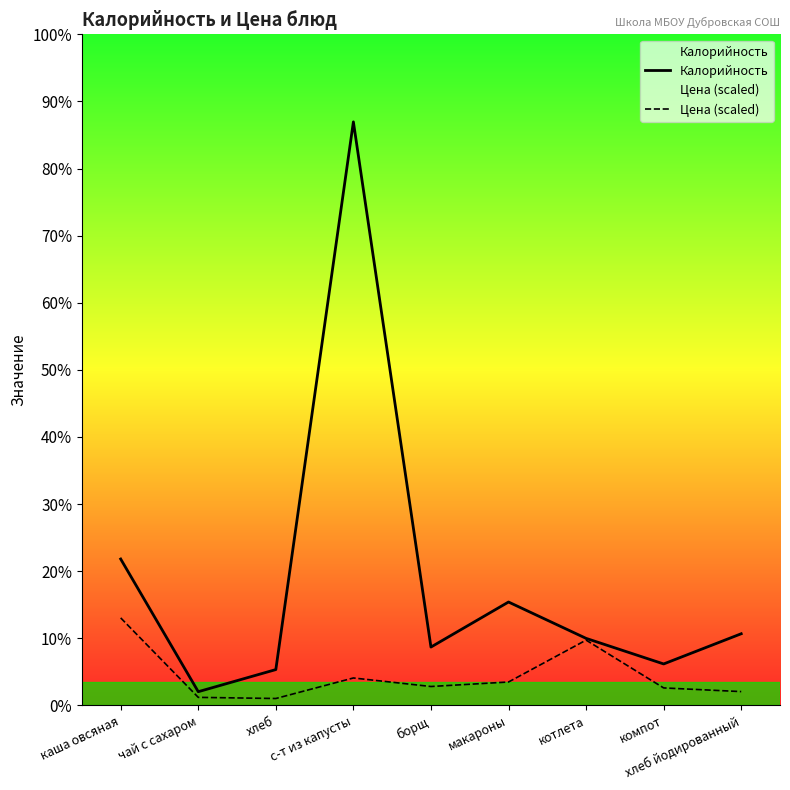

Which label corresponds to the smallest value in the chart?

хлеб